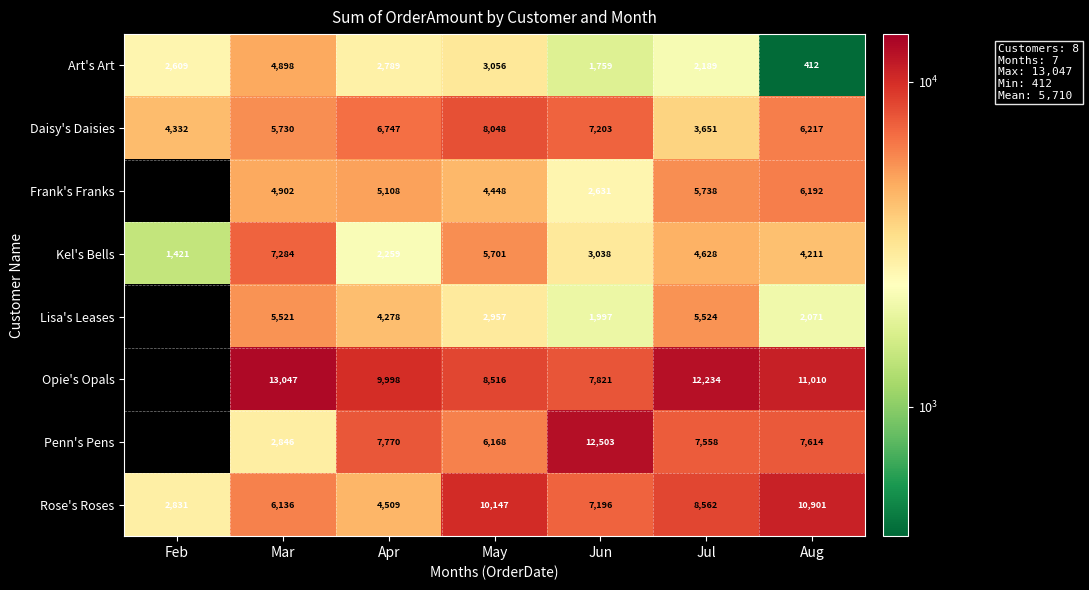

Which category has the highest value in the Daisy's Daisies series?

May